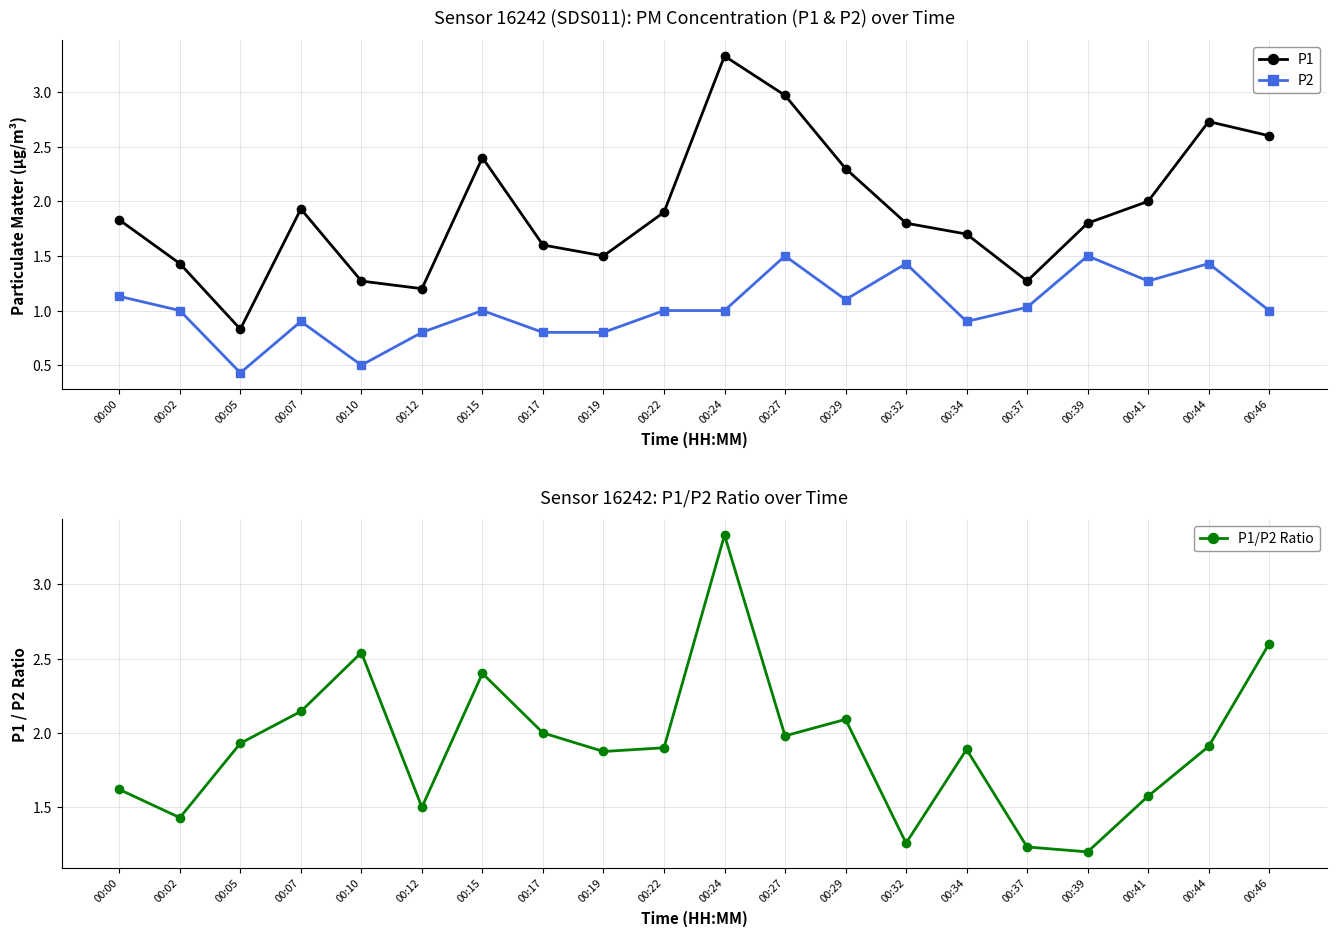

Rank the series by their maximum value, from lowest to highest.

P2, P1, P1/P2 Ratio